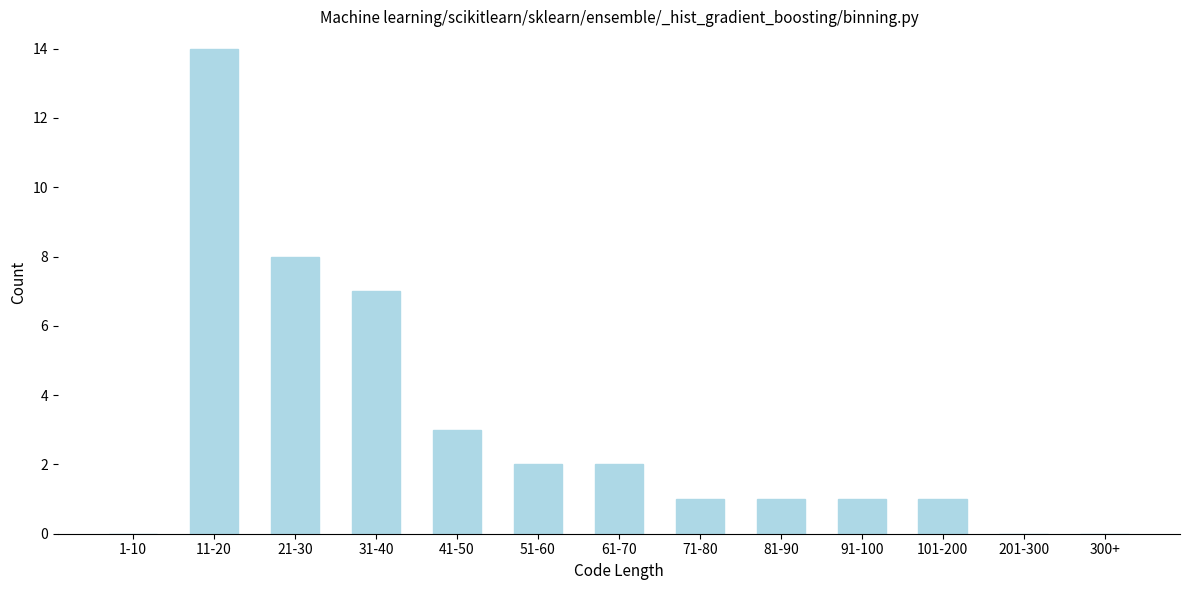

Reading left to right, list all the values displayed in this chart.

1-10=0	11-20=14	21-30=8	31-40=7	41-50=3	51-60=2	61-70=2	71-80=1	81-90=1	91-100=1	101-200=1	201-300=0	300+=0